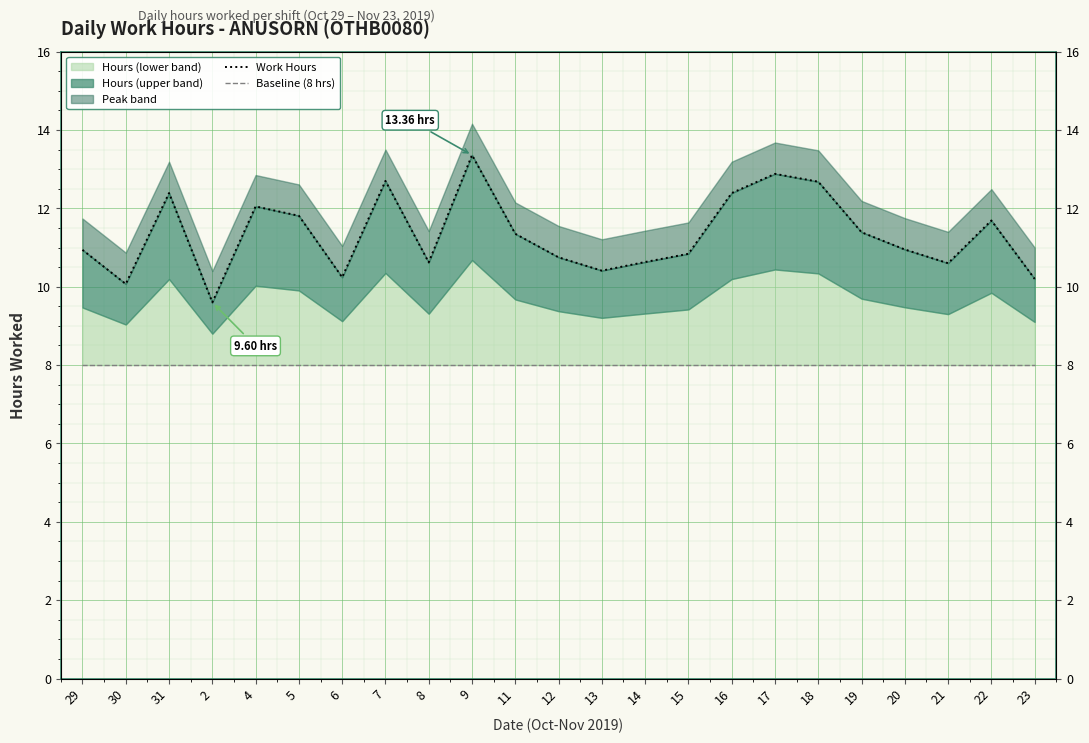

Reading left to right, extract all data points from this chart.

Work Hours: 29=10.9	30=10.1	31=12.4	2=9.6	4=12.1	5=11.8	6=10.2	7=12.7	8=10.6	9=13.4	11=11.3	12=10.8	13=10.4	14=10.6	15=10.8	16=12.4	17=12.9	18=12.7	19=11.4	20=10.9	21=10.6	22=11.7	23=10.2
Baseline (8 hrs): 29=8.0	30=8.0	31=8.0	2=8.0	4=8.0	5=8.0	6=8.0	7=8.0	8=8.0	9=8.0	11=8.0	12=8.0	13=8.0	14=8.0	15=8.0	16=8.0	17=8.0	18=8.0	19=8.0	20=8.0	21=8.0	22=8.0	23=8.0